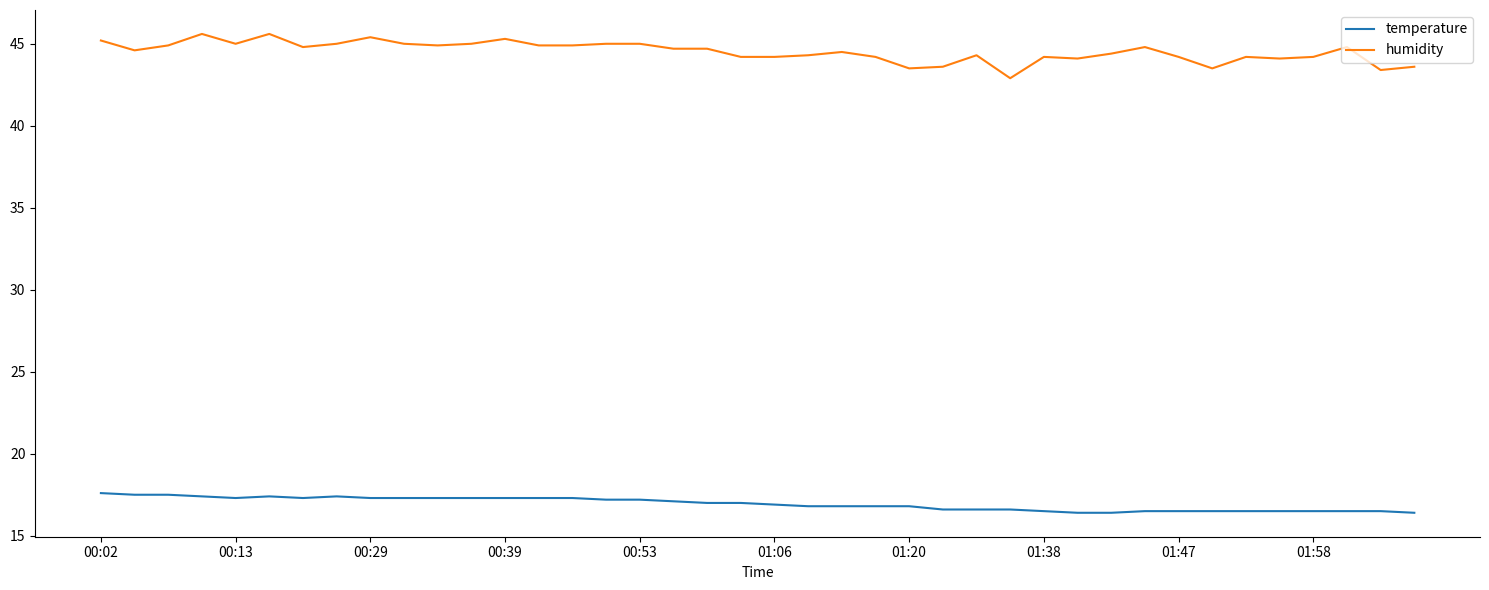

What is the maximum value shown in the chart?

45.6